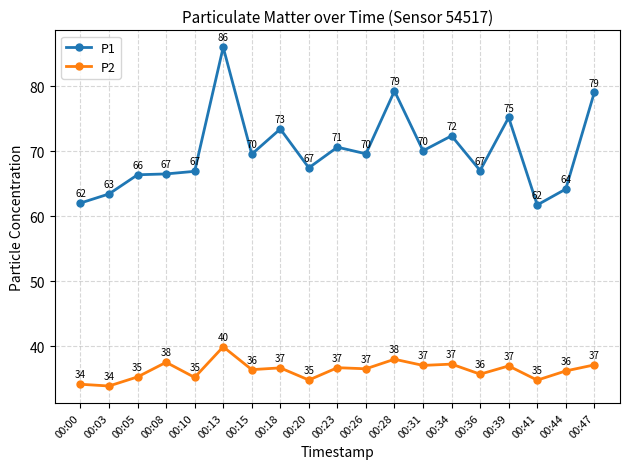

True or false: P1 has more than 2 points higher than both neighbors.

True